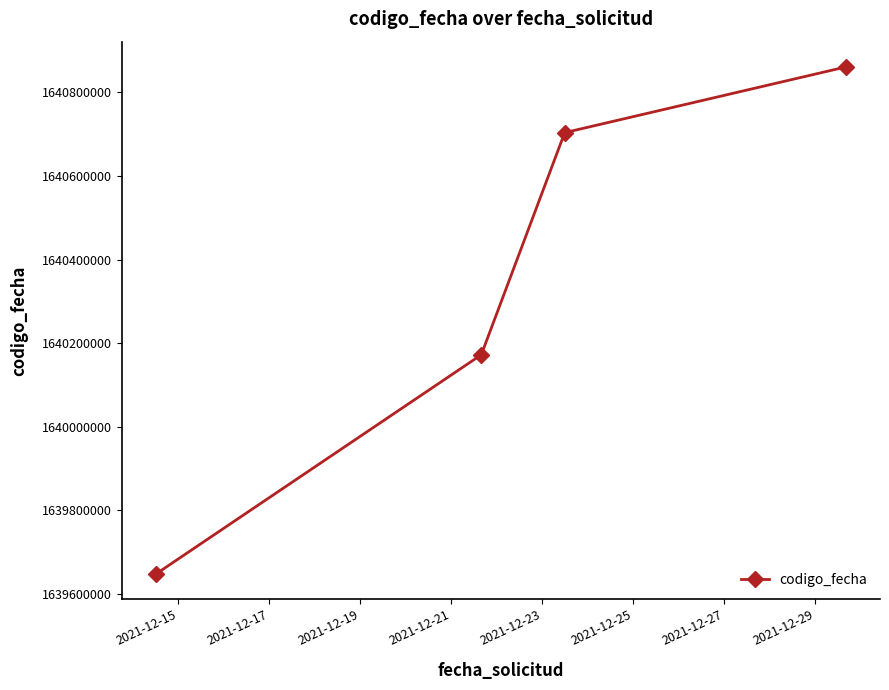

What is the difference between the second highest and minimum values?

1055630